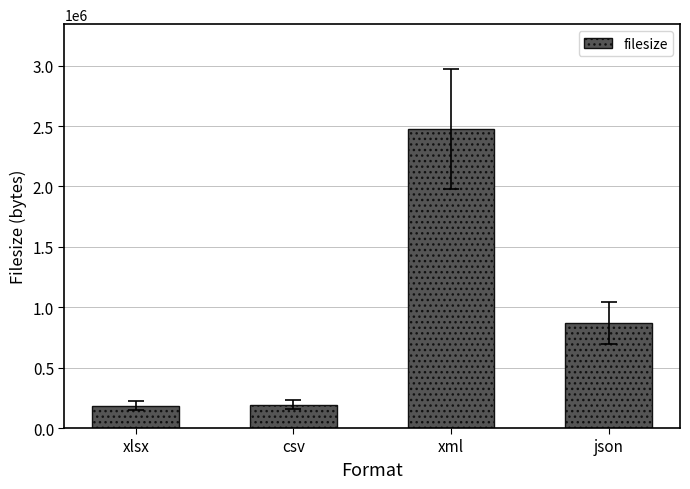

Does the chart contain stacked bars?

No